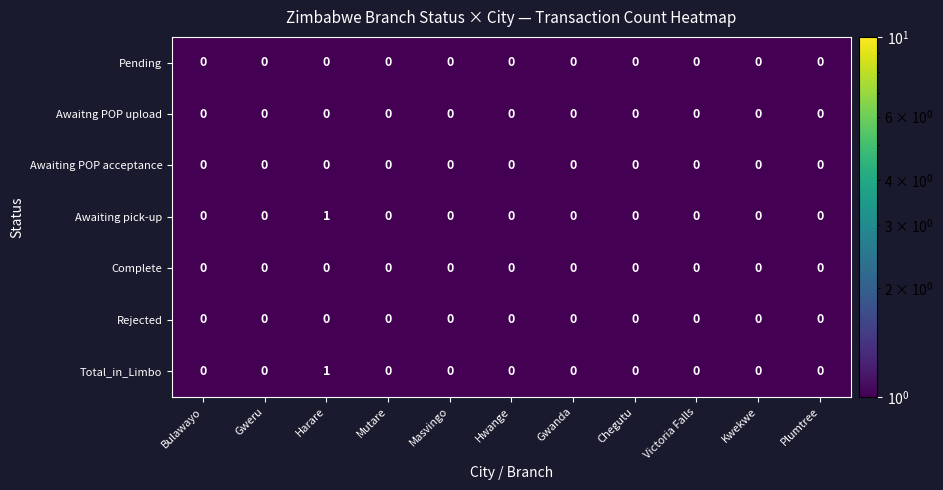

How many data points does each series have?

11